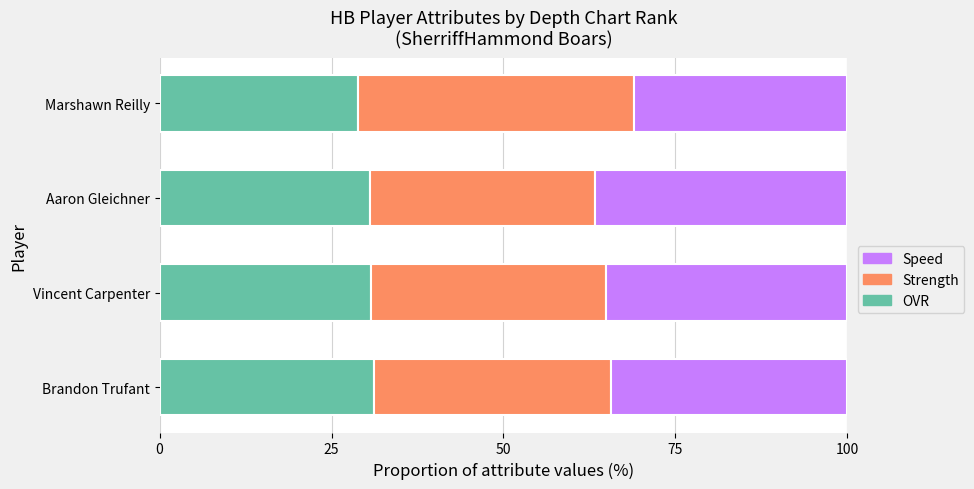

What is the average value of the OVR series?

30.3